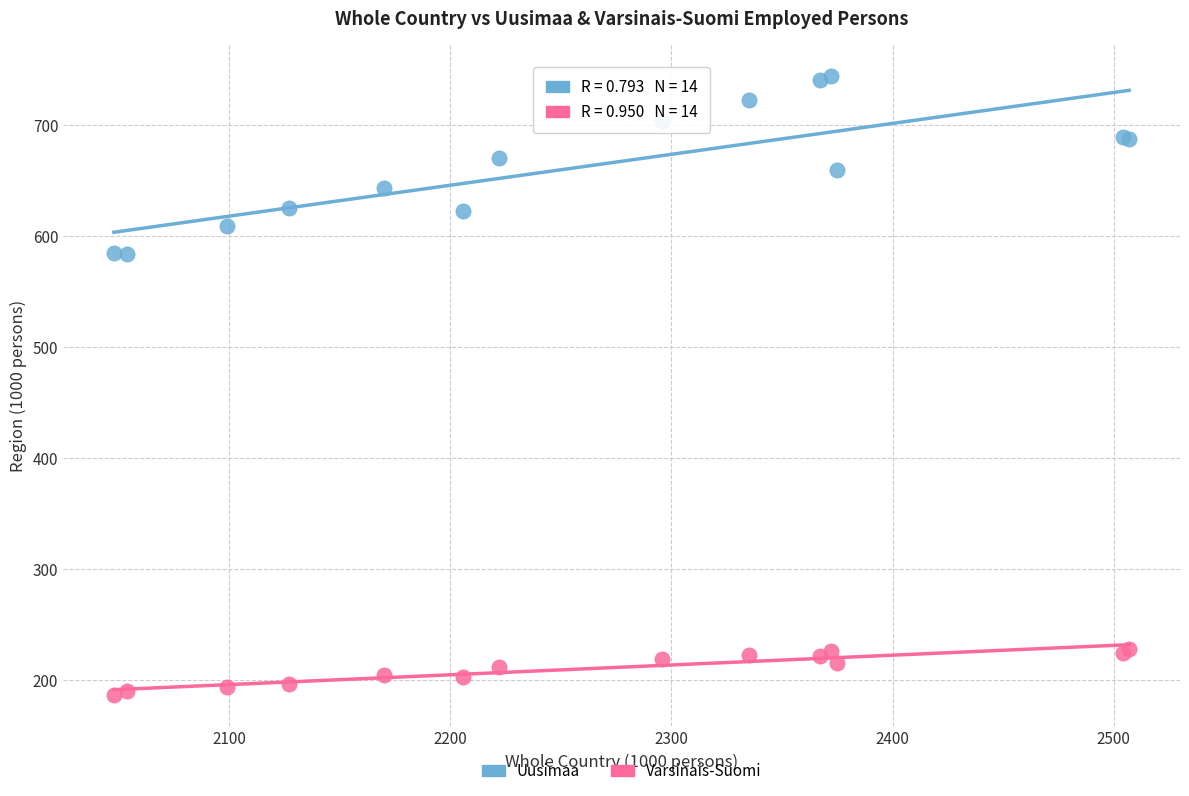

What are all the series names shown in the legend?

Uusimaa, Varsinais-Suomi